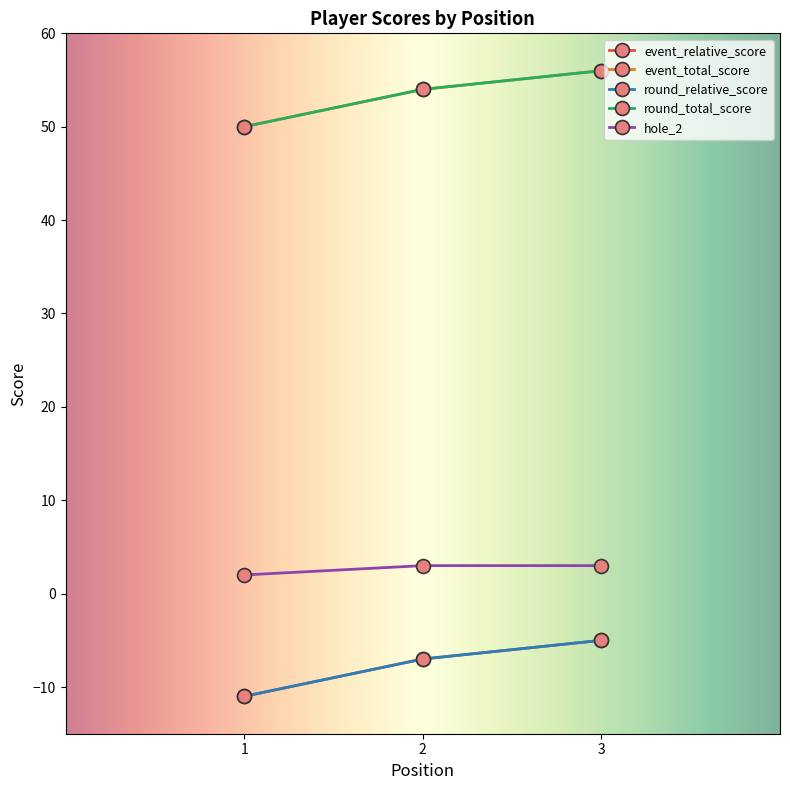

Does the chart have visible grid lines?

No